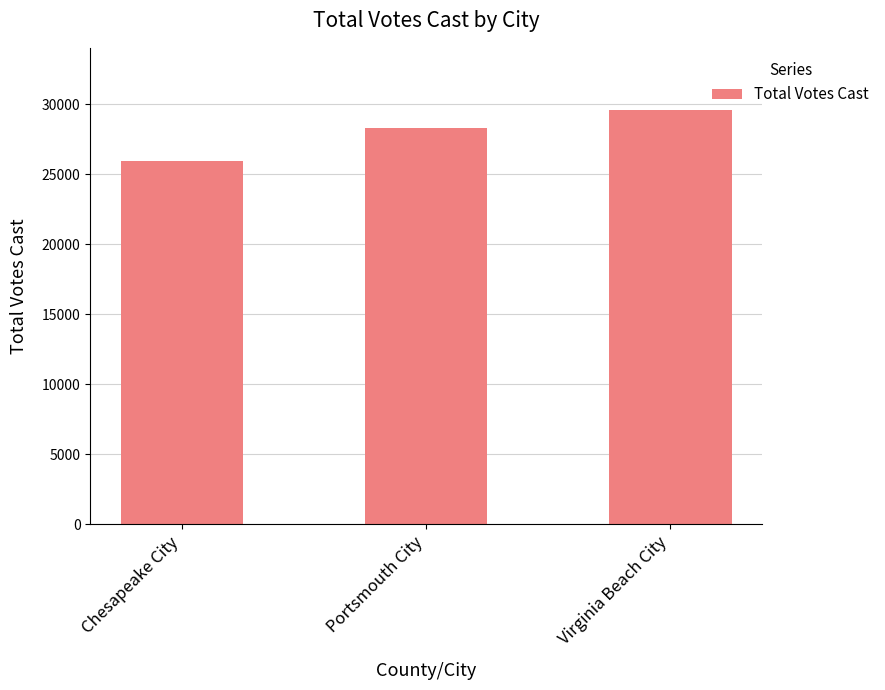

Does the chart contain stacked bars?

No